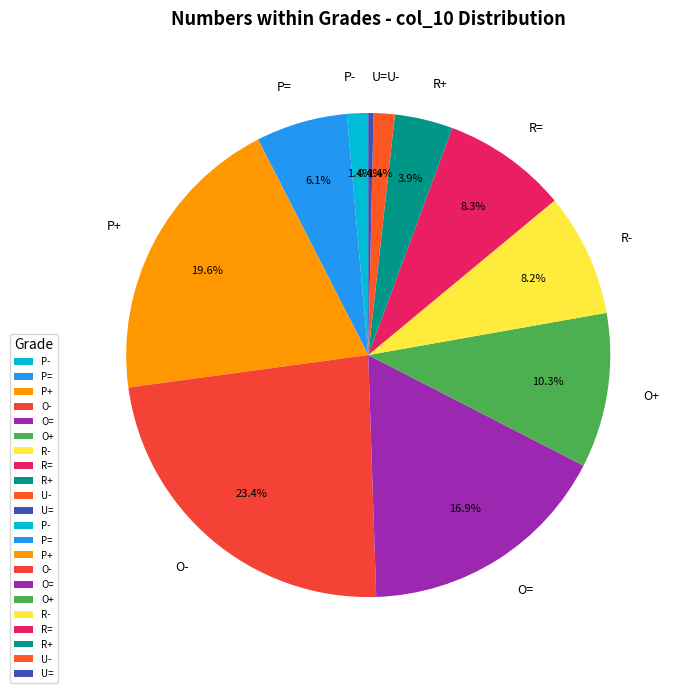

Combined, do R- and U- account for over 50%?

No